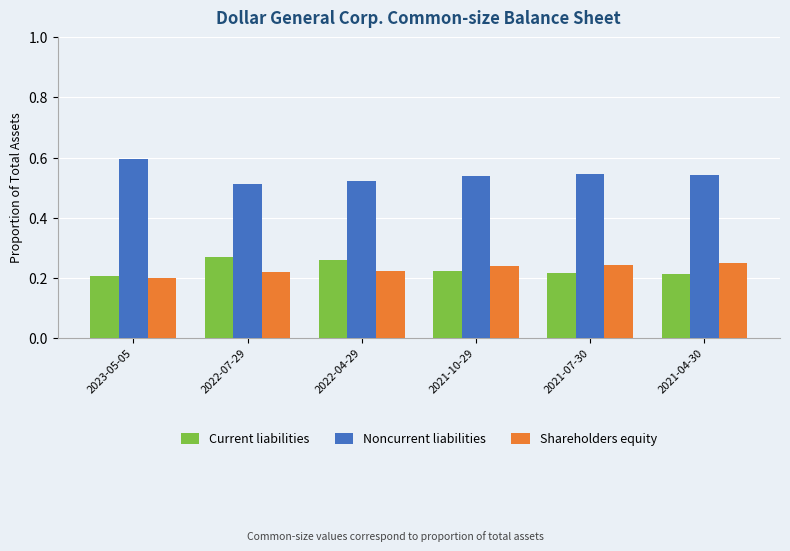

At how many categories does at least one series exceed 0?

6